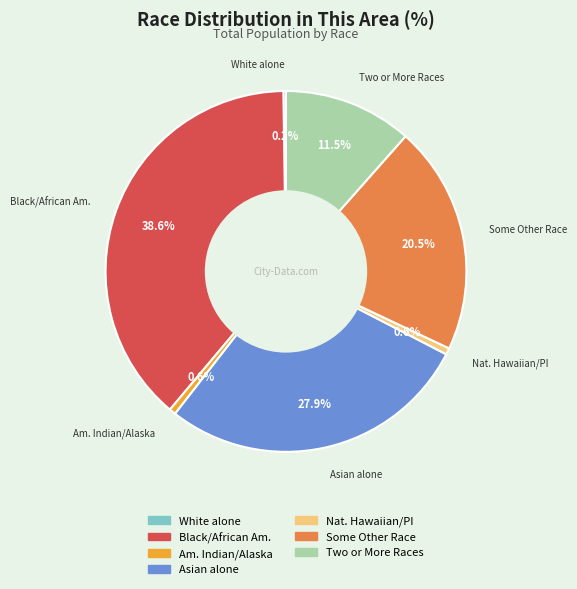

Is there a majority slice in this chart?

No